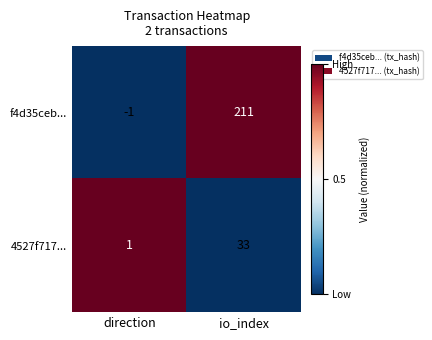

Count the number of categories in the chart.

2